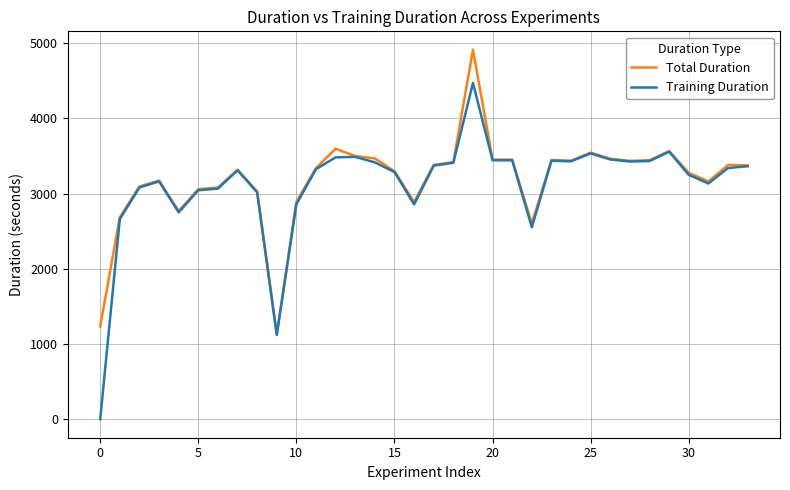

Rank the series by their maximum value, from lowest to highest.

Training Duration, Total Duration